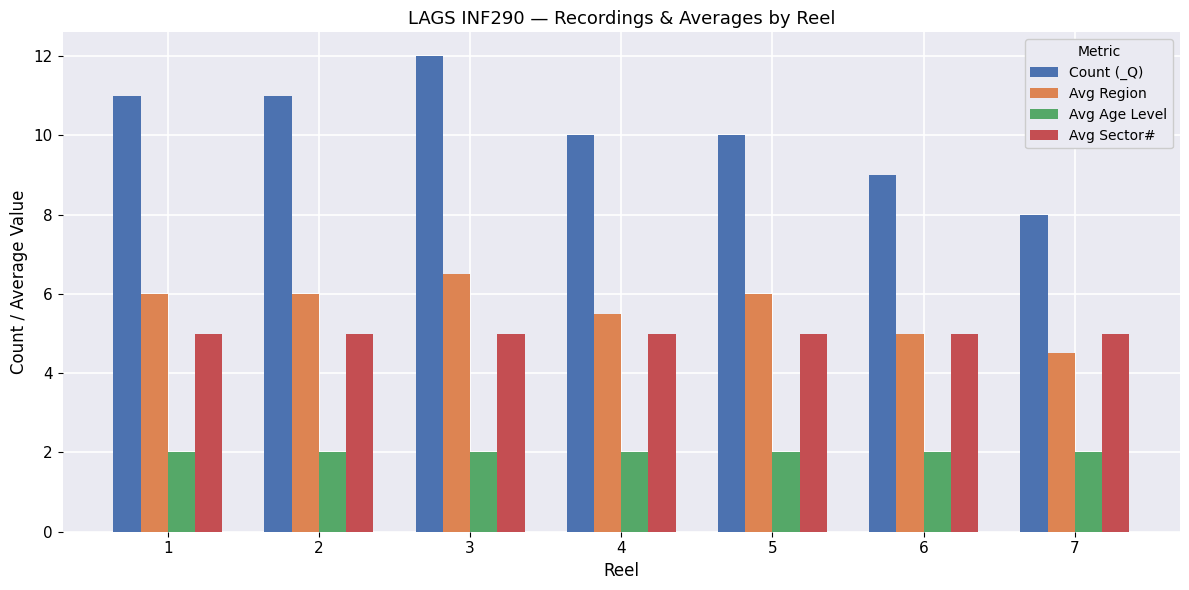

Which series has the largest total across all categories?

Count (_Q)